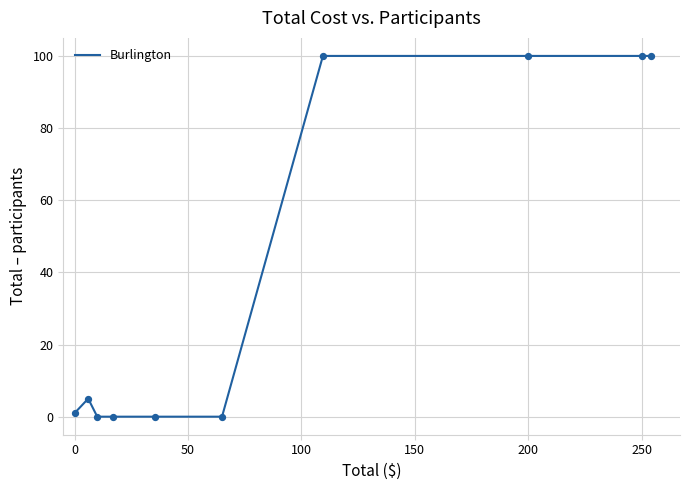

What is the maximum value shown in the chart?

100